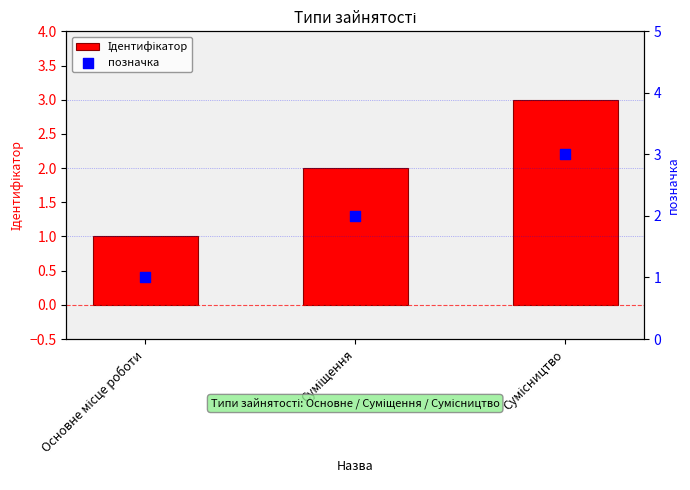

What are all the series names shown in the legend?

Ідентифікатор, позначка